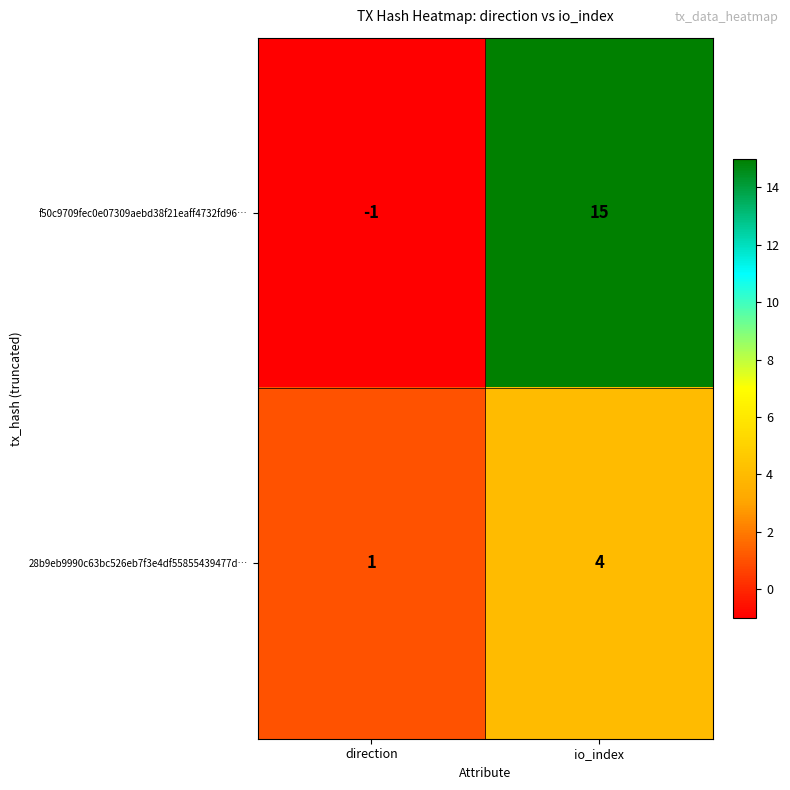

The value of f50c9709fec0e07309aebd38f21eaff4732fd96… at io_index is 15. True or false?

True